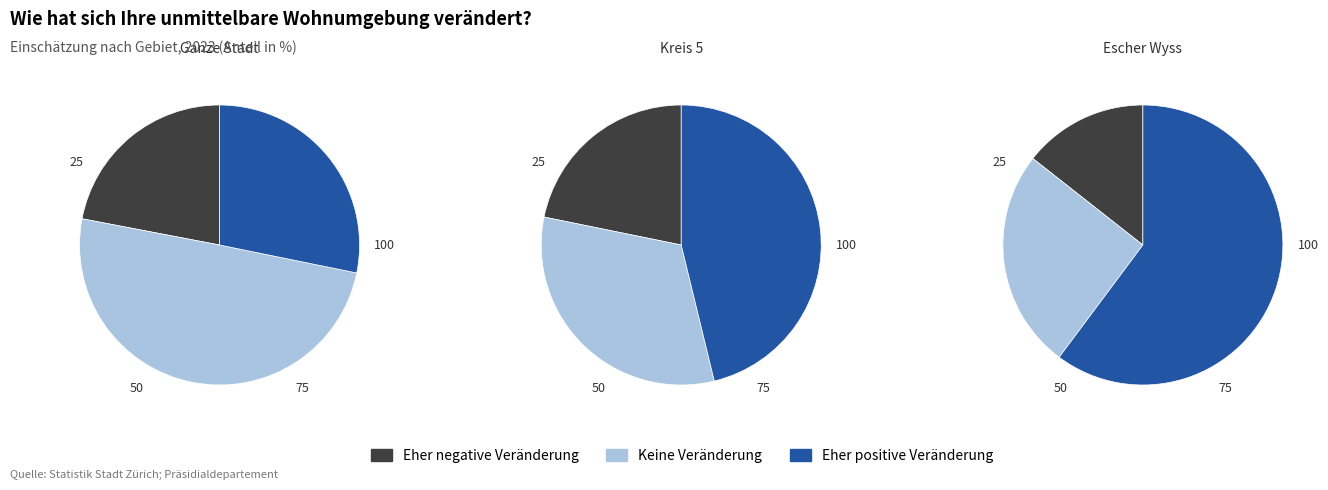

To the nearest percent, what is the average slice percentage?

33%